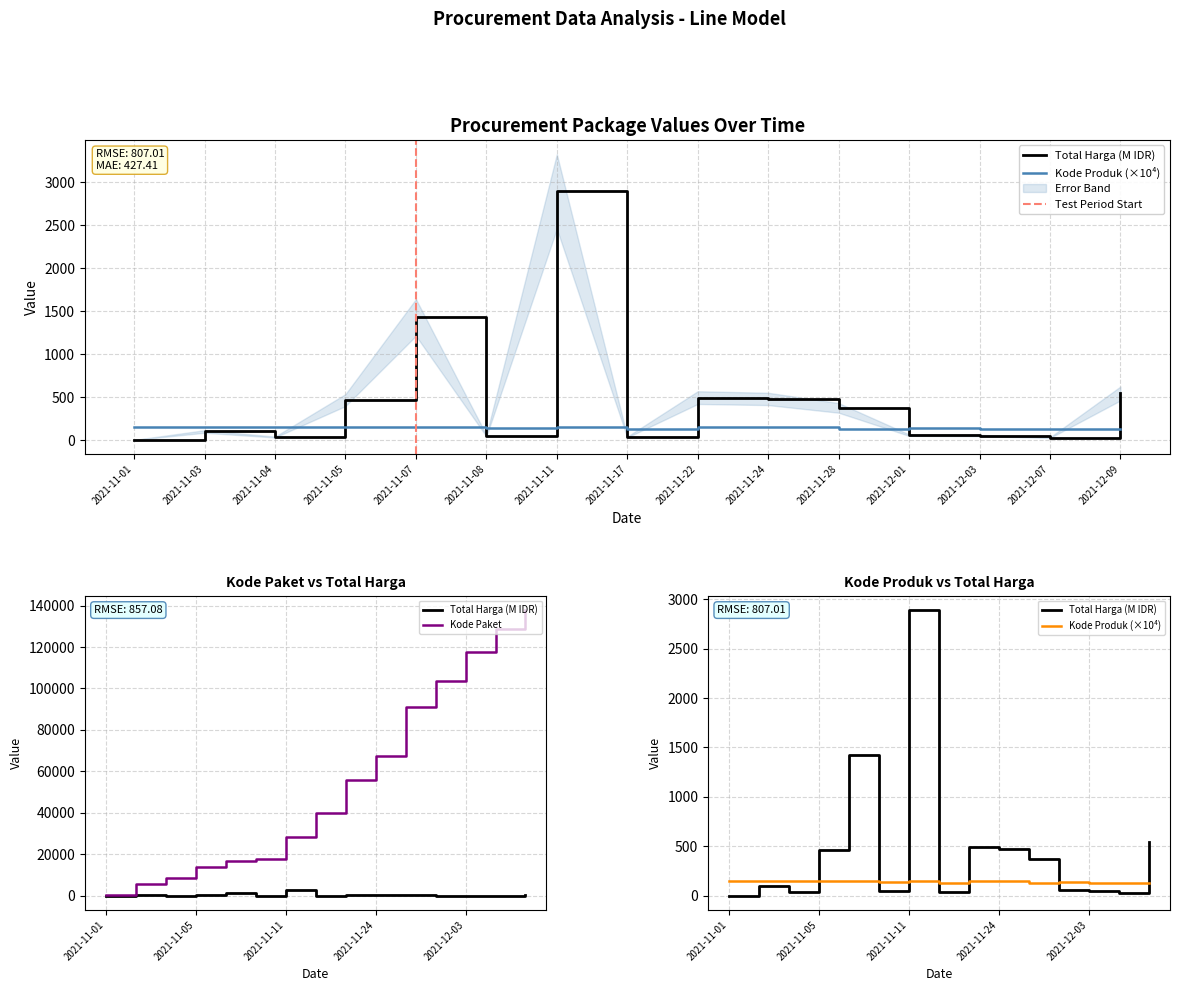

How many data points does each series have?

15